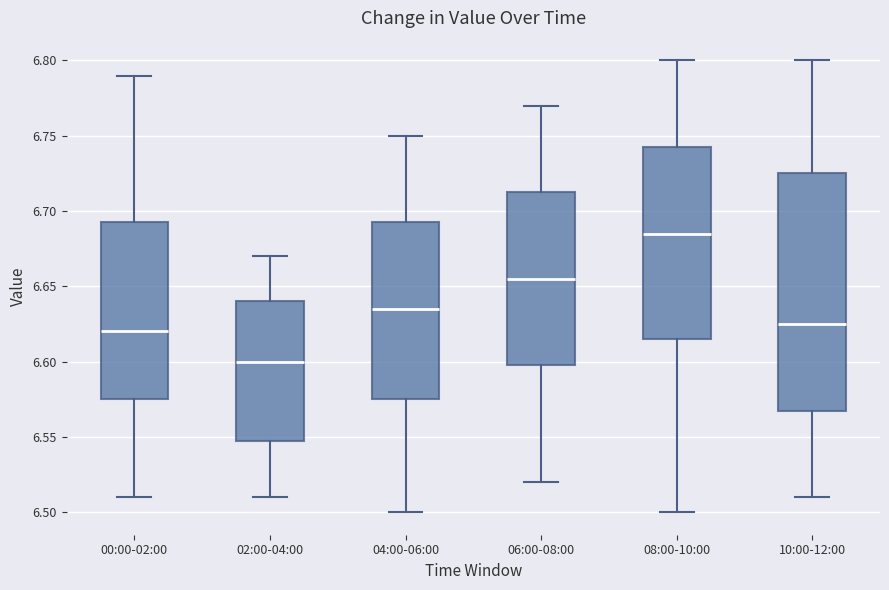

Reading left to right, transcribe this box plot: for each box, give where its median line is, the range the box spans, and where its two whiskers end, as read against the y-axis. The values are not printed on the chart, so give them approximately, as read against the axis.

00:00-02:00: median 6.620, box 6.575 to 6.695, whiskers 6.510 to 6.790
02:00-04:00: median 6.600, box 6.550 to 6.640, whiskers 6.510 to 6.670
04:00-06:00: median 6.635, box 6.575 to 6.695, whiskers 6.500 to 6.750
06:00-08:00: median 6.655, box 6.600 to 6.715, whiskers 6.520 to 6.770
08:00-10:00: median 6.685, box 6.615 to 6.745, whiskers 6.500 to 6.800
10:00-12:00: median 6.625, box 6.570 to 6.725, whiskers 6.510 to 6.800